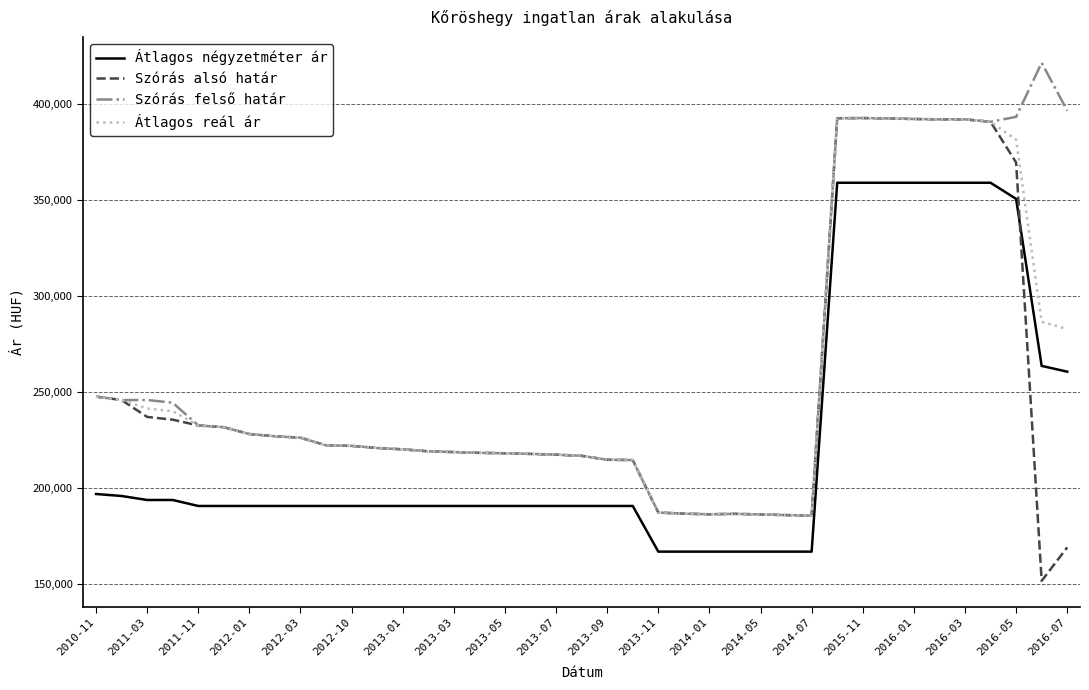

List the series in order of their overall mean, highest first.

Szórás felső határ, Átlagos reál ár, Szórás alsó határ, Átlagos négyzetméter ár